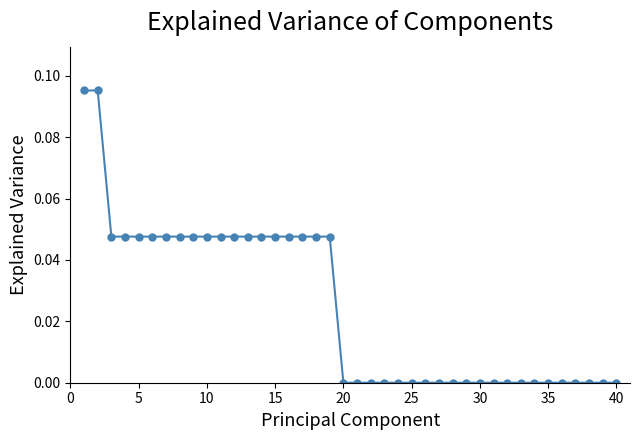

What is the sum of all values?

1.0